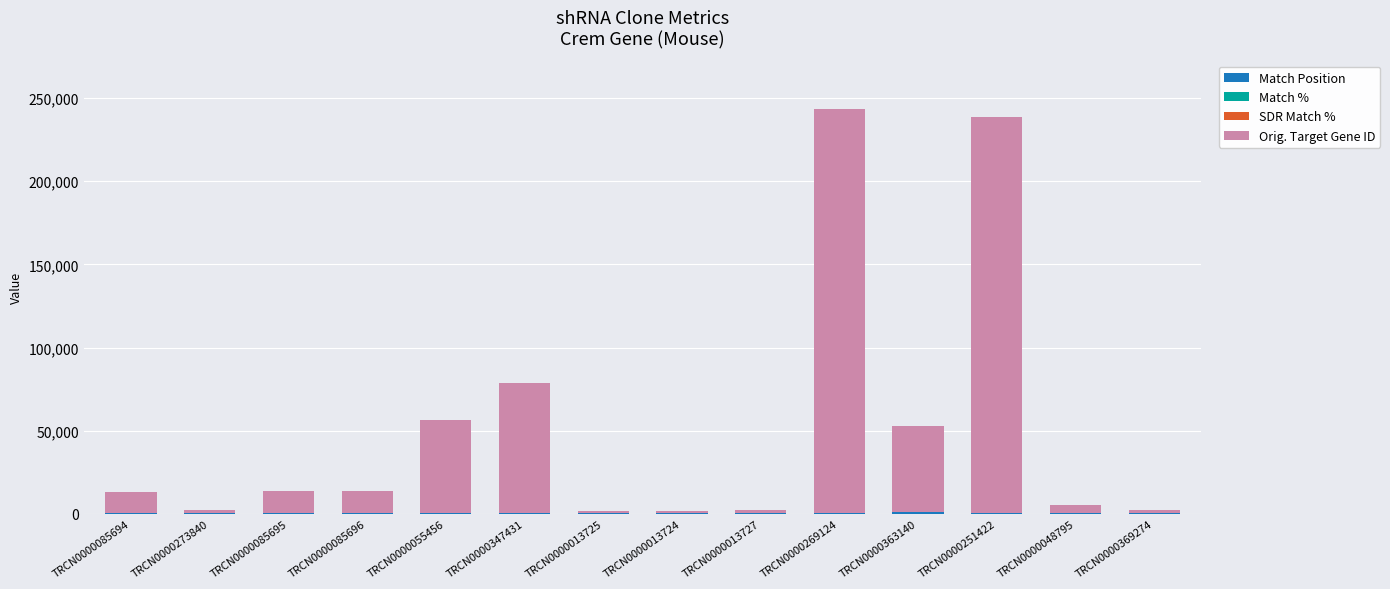

Where is SDR Match % nearest to the value 92?

TRCN0000055456